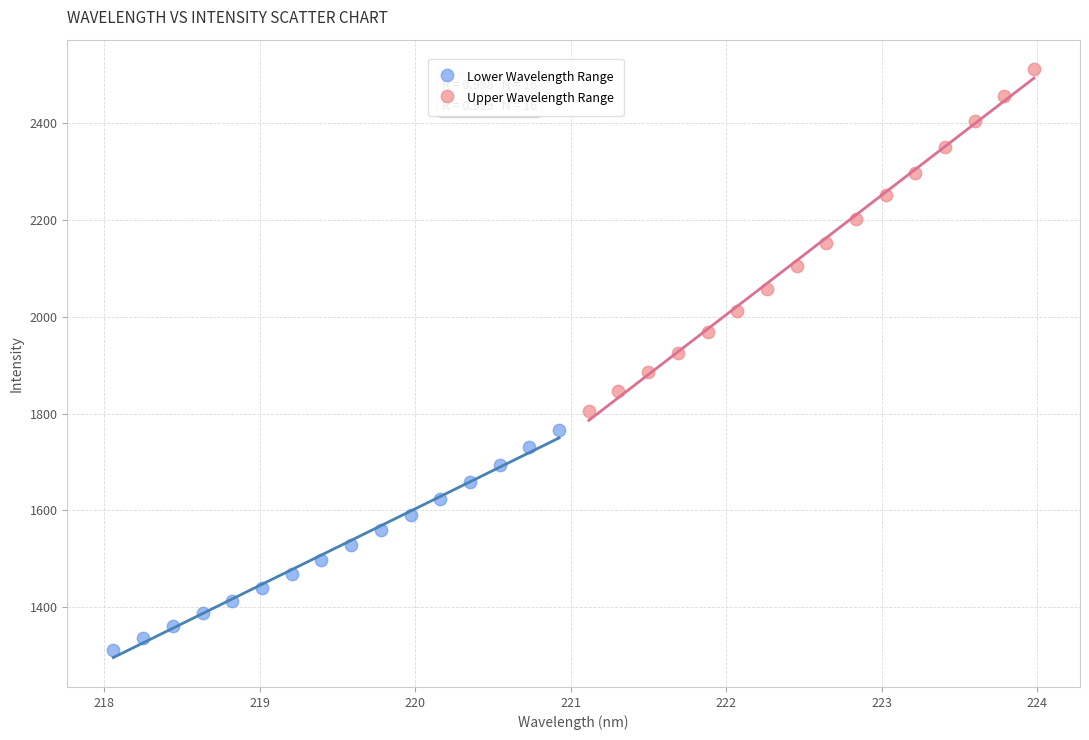

Which series contains the lowest Y value?

Lower Wavelength Range